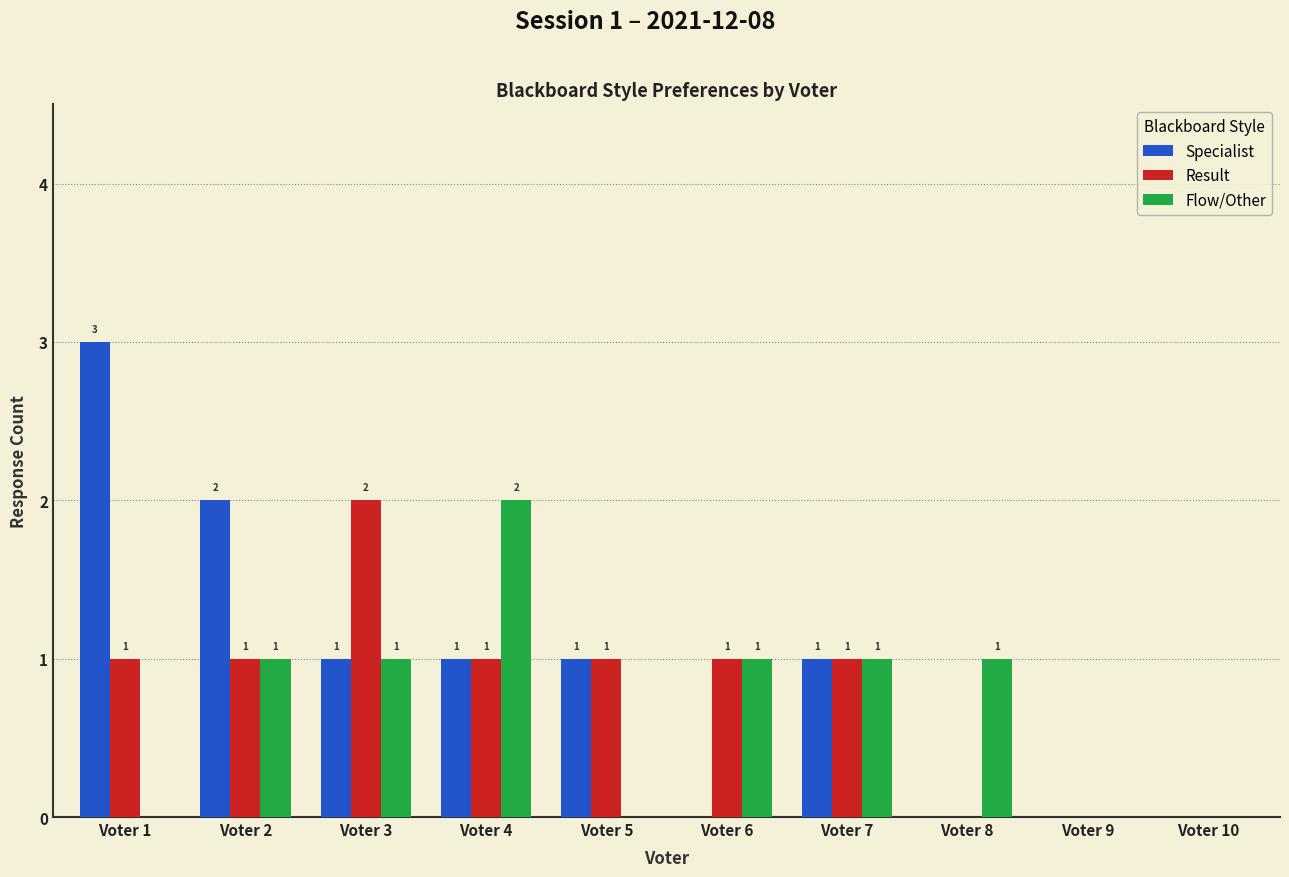

Reading right to left, transcribe all the data shown in this chart.

Specialist: Voter 10=0	Voter 9=0	Voter 8=0	Voter 7=1	Voter 6=0	Voter 5=1	Voter 4=1	Voter 3=1	Voter 2=2	Voter 1=3
Result: Voter 10=0	Voter 9=0	Voter 8=0	Voter 7=1	Voter 6=1	Voter 5=1	Voter 4=1	Voter 3=2	Voter 2=1	Voter 1=1
Flow/Other: Voter 10=0	Voter 9=0	Voter 8=1	Voter 7=1	Voter 6=1	Voter 5=0	Voter 4=2	Voter 3=1	Voter 2=1	Voter 1=0